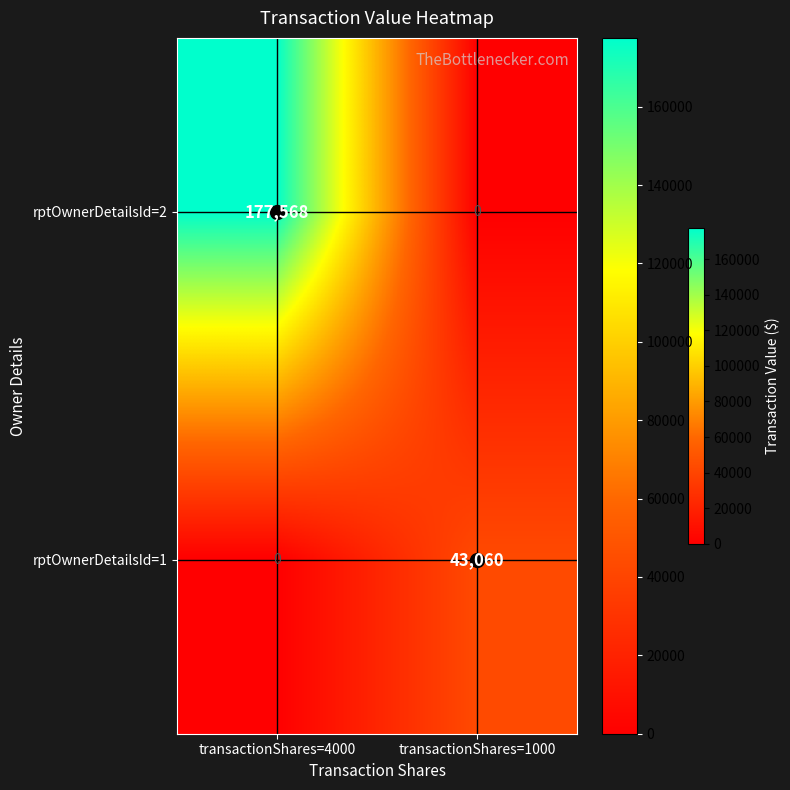

Rank the series by their average value, from highest to lowest.

rptOwnerDetailsId=2, rptOwnerDetailsId=1